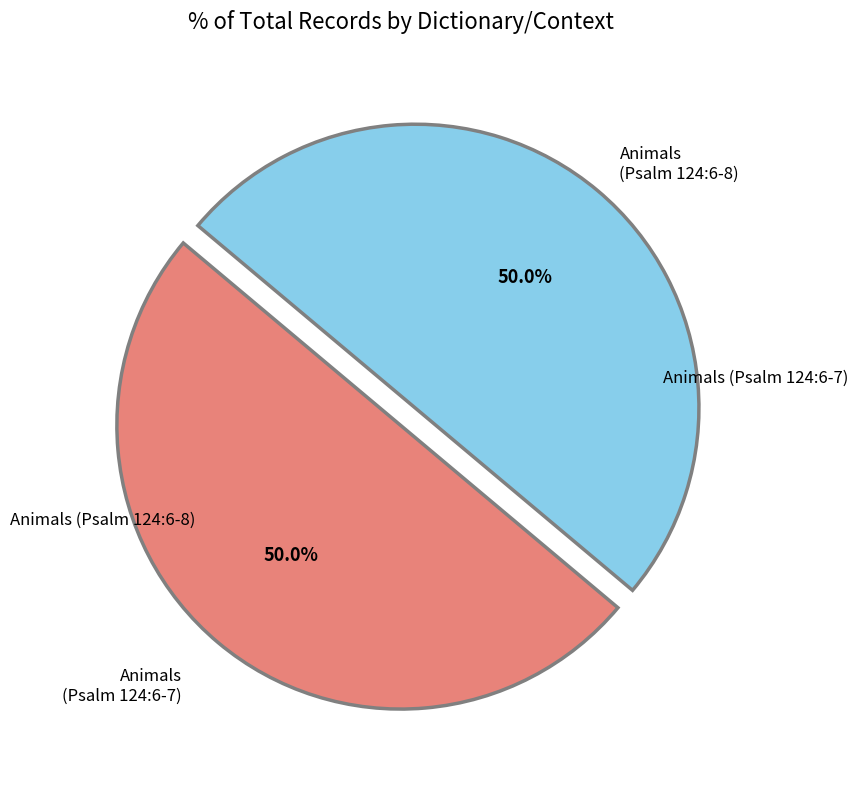

How many segments does this pie chart have?

2